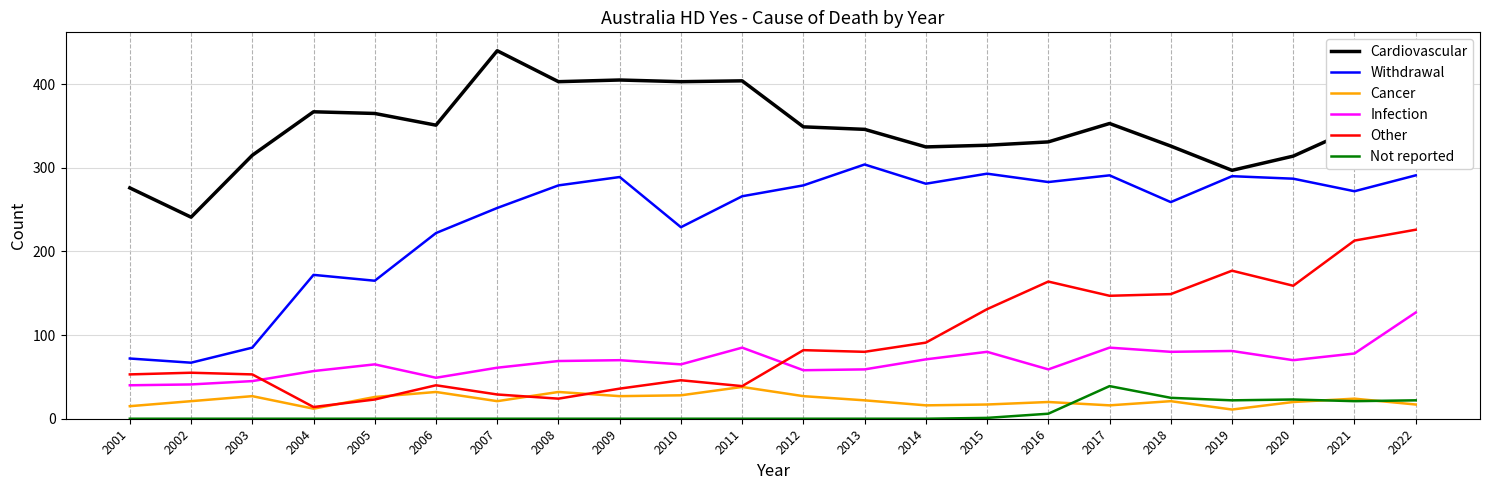

True or false: Cardiovascular and Infection cross at least once.

False